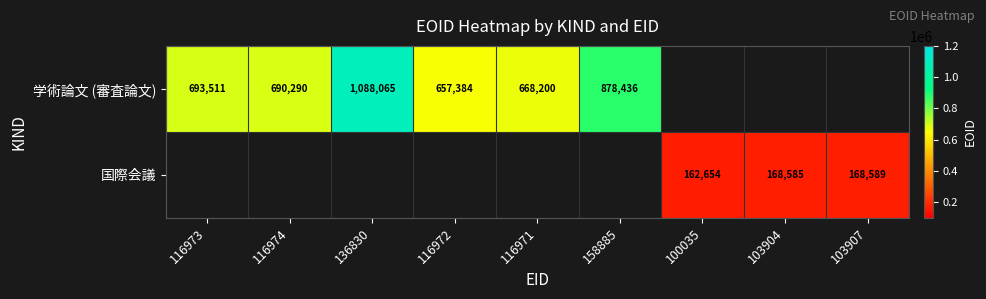

What is the difference between the 国際会議 values at 100035 and 103904?

5931